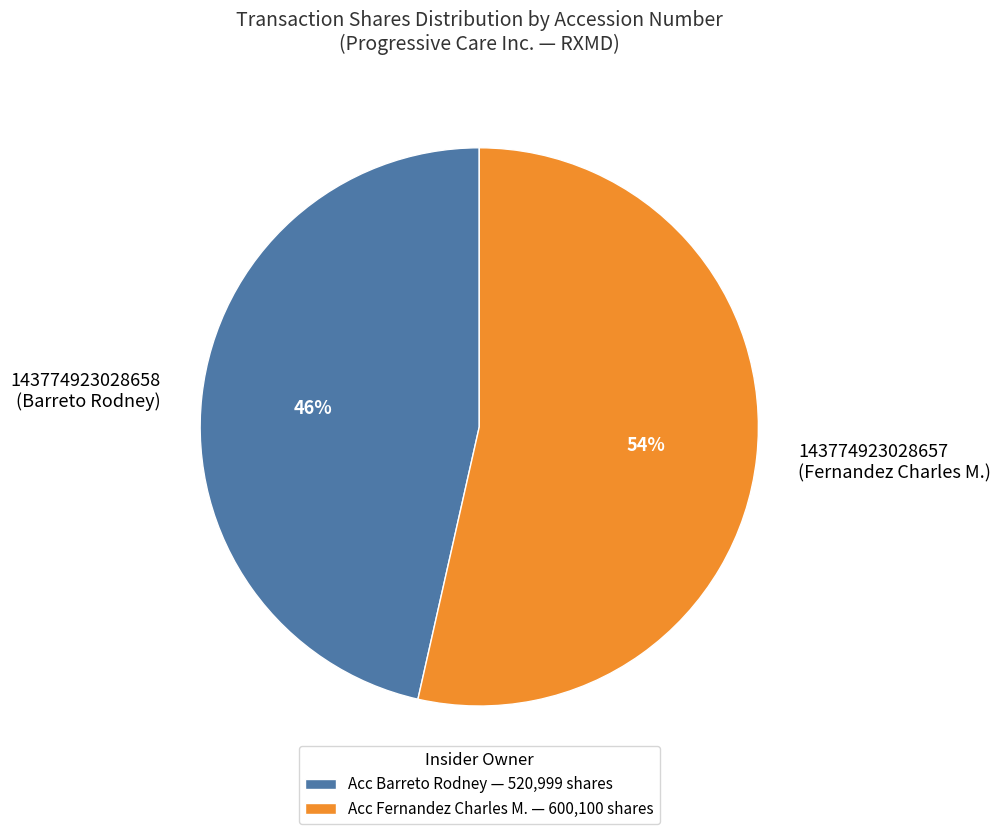

How many segments does this pie chart have?

2